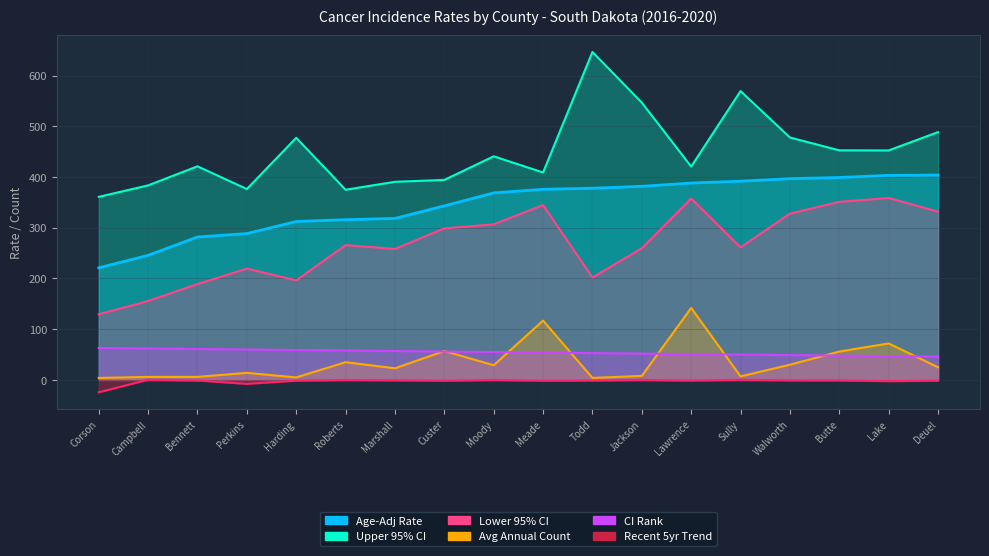

What is the maximum value for Age-Adj Rate?

403.8